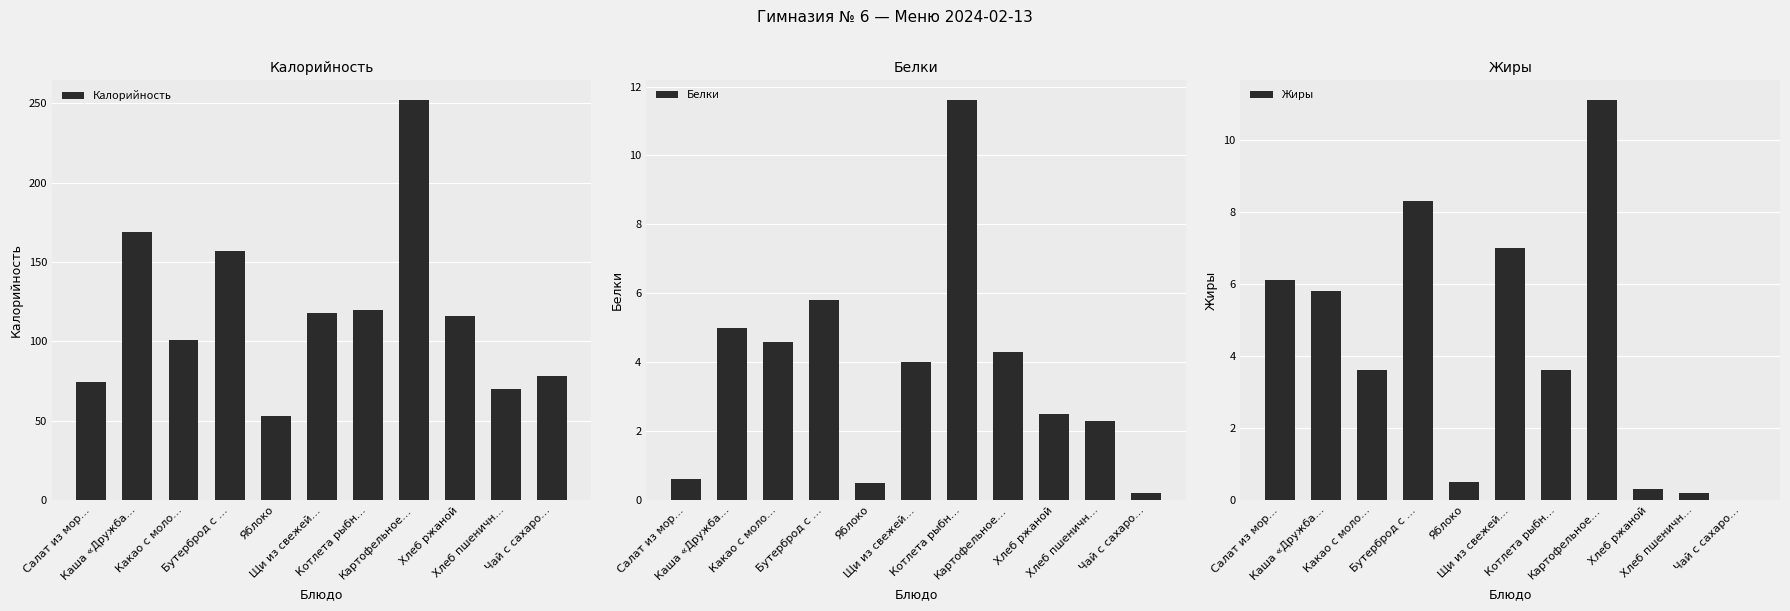

Rank the series at Картофельное… from highest to lowest value.

Калорийность, Жиры, Белки